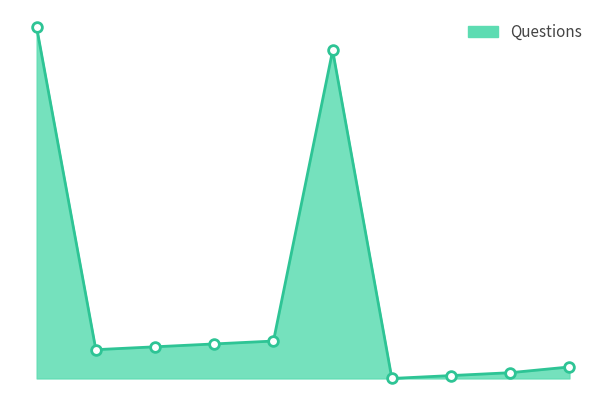

Reading right to left, transcribe all the data shown in this chart.

4	2	1	0	114	13	12	11	10	122